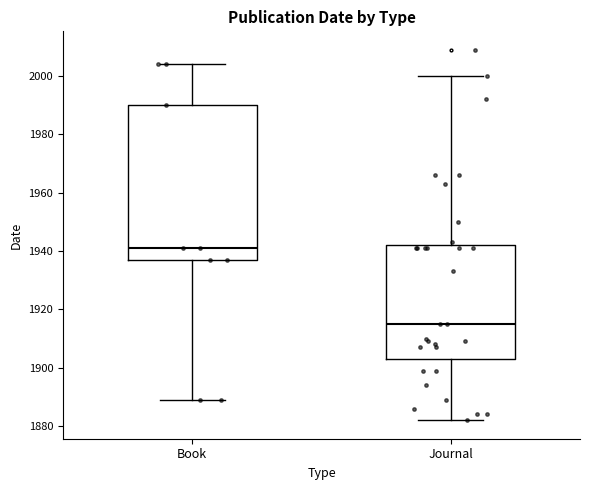

Reading left to right, transcribe this box plot: for each box, give where its median line is, the range the box spans, and where its two whiskers end, as read against the y-axis. The values are not printed on the chart, so give them approximately, as read against the axis.

Book: median 1942, box 1938 to 1990, whiskers 1890 to 2004
Journal: median 1916, box 1904 to 1942, whiskers 1882 to 2000